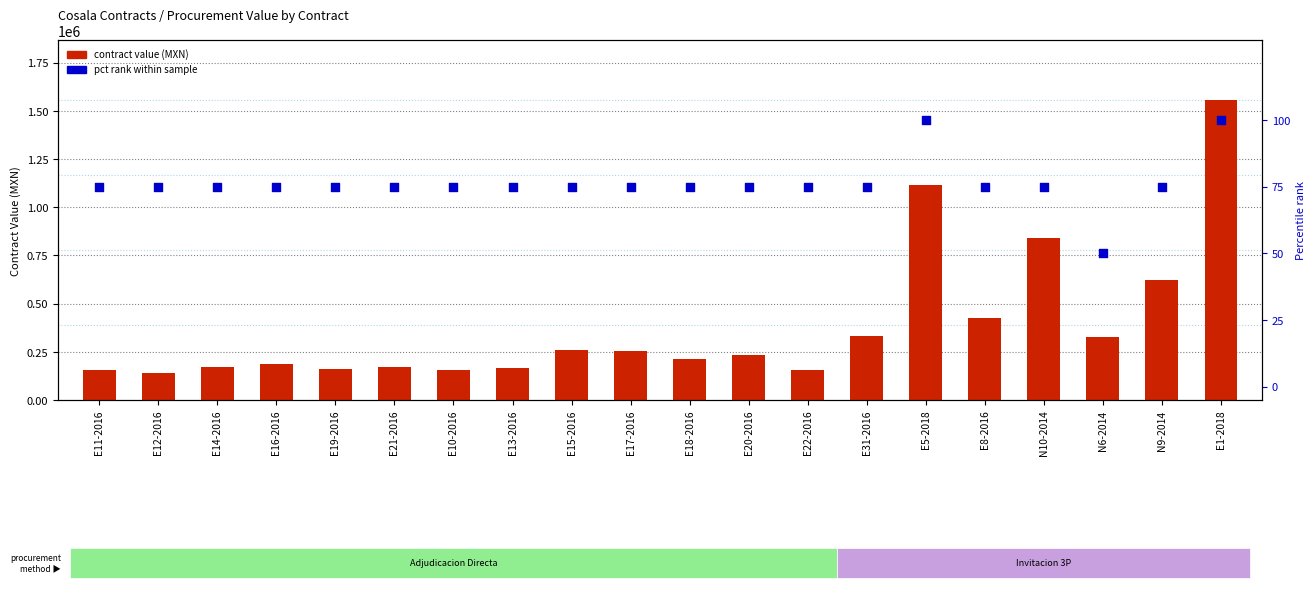

What is the total value across all series at E21-2016?

172303.4